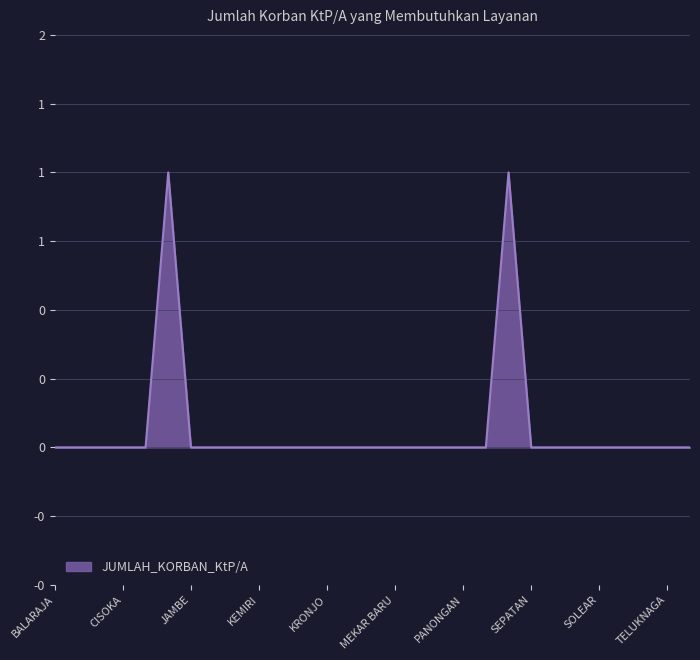

How many points are higher than both their immediate neighbors (excluding endpoints)?

2